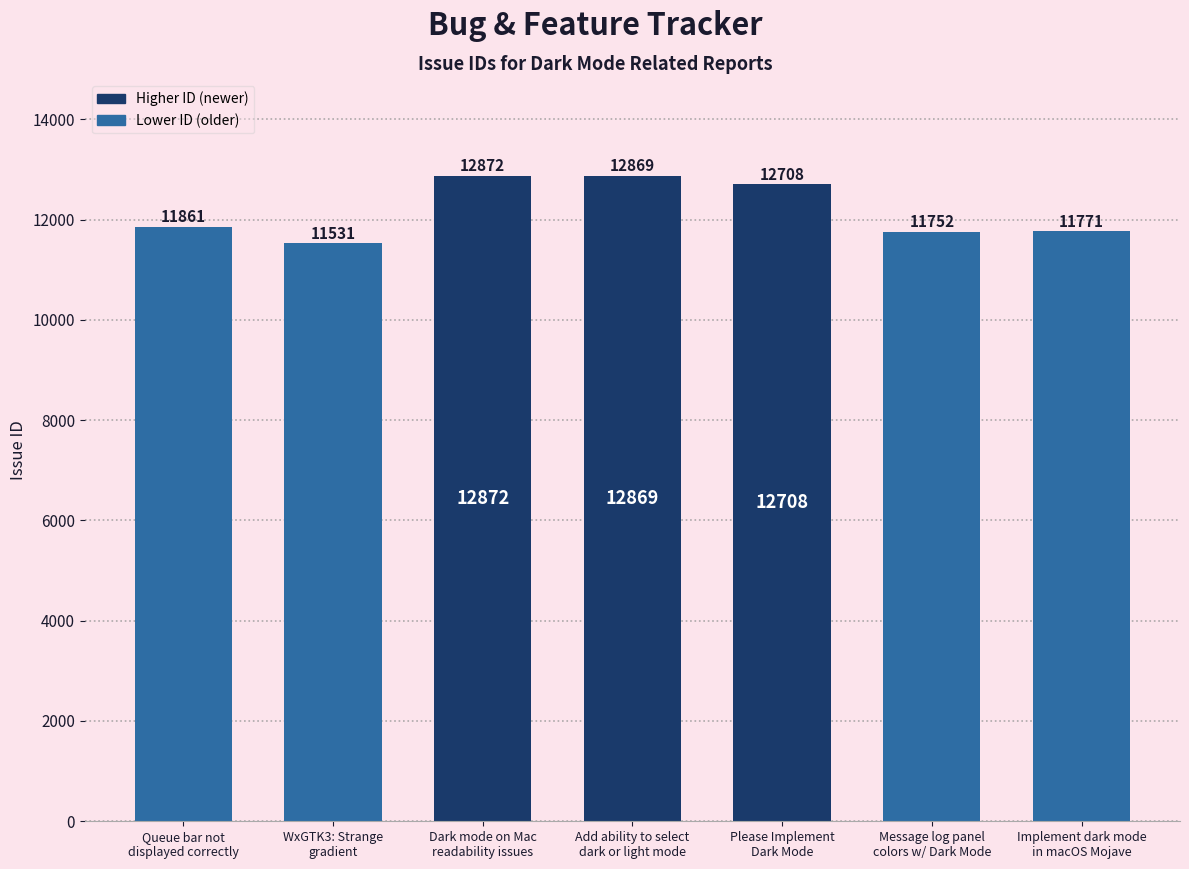

Count the number of categories in the chart.

7